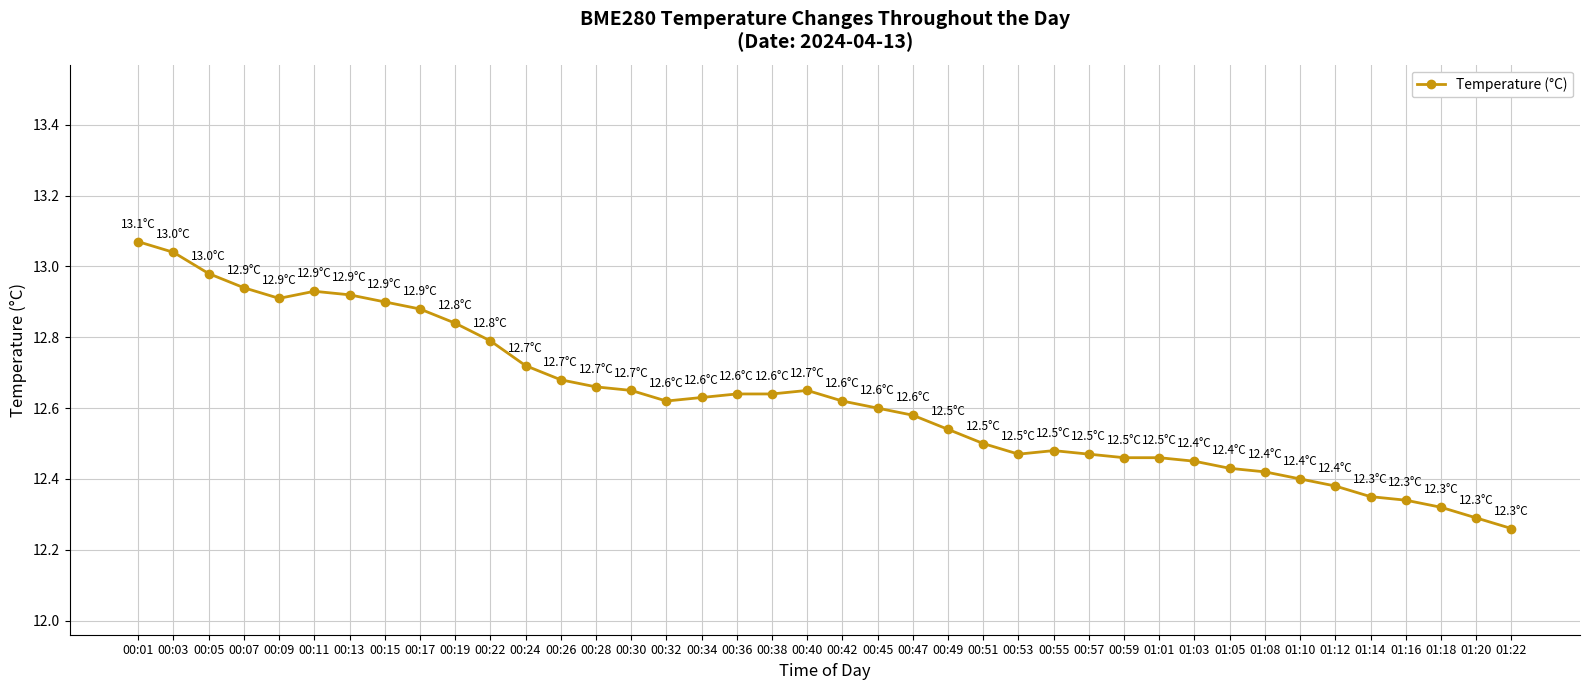

At which label is the value closest to 12?

01:22